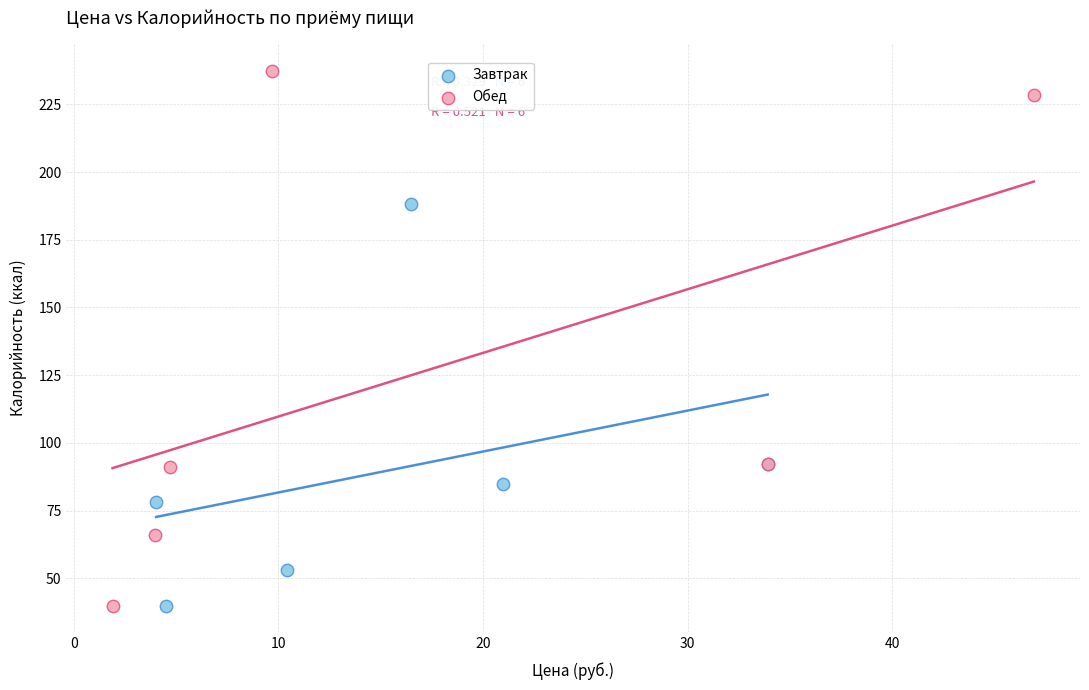

Which series contains the highest Y value?

Обед